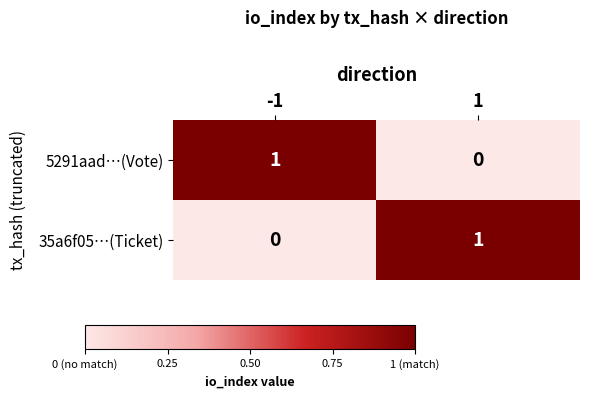

The value of 35a6f05…(Ticket) at -1 is 1. True or false?

False